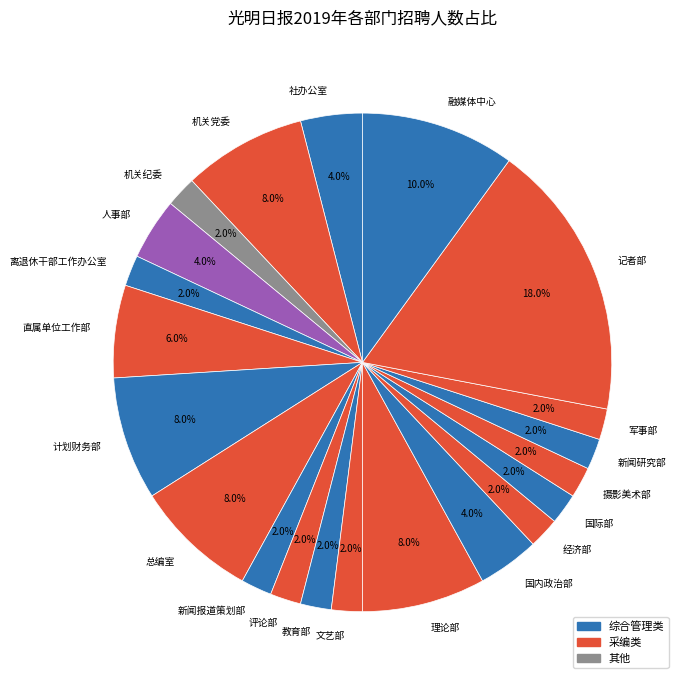

What percentage is NOT represented by 理论部?

92.0%